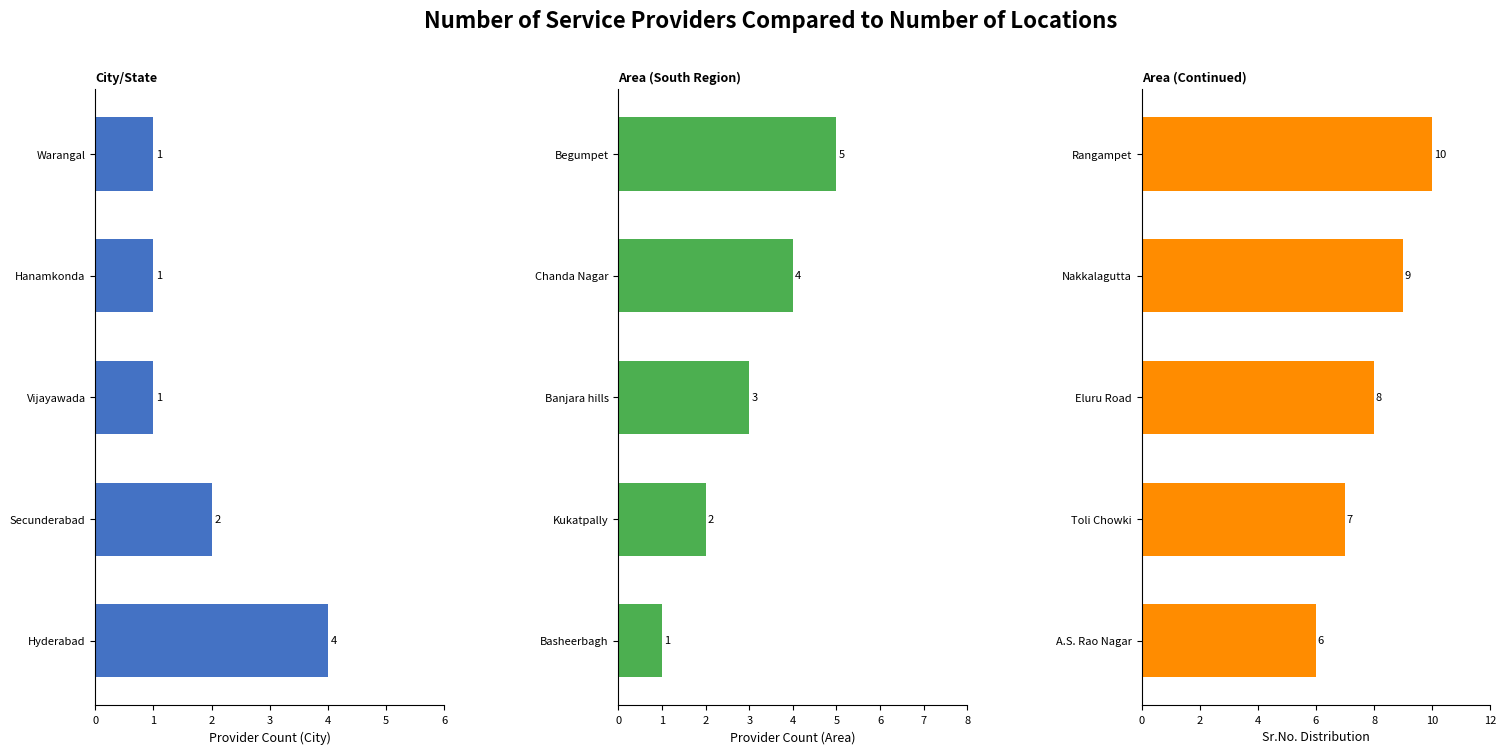

What is the spread (max minus min) of values at 4?

9